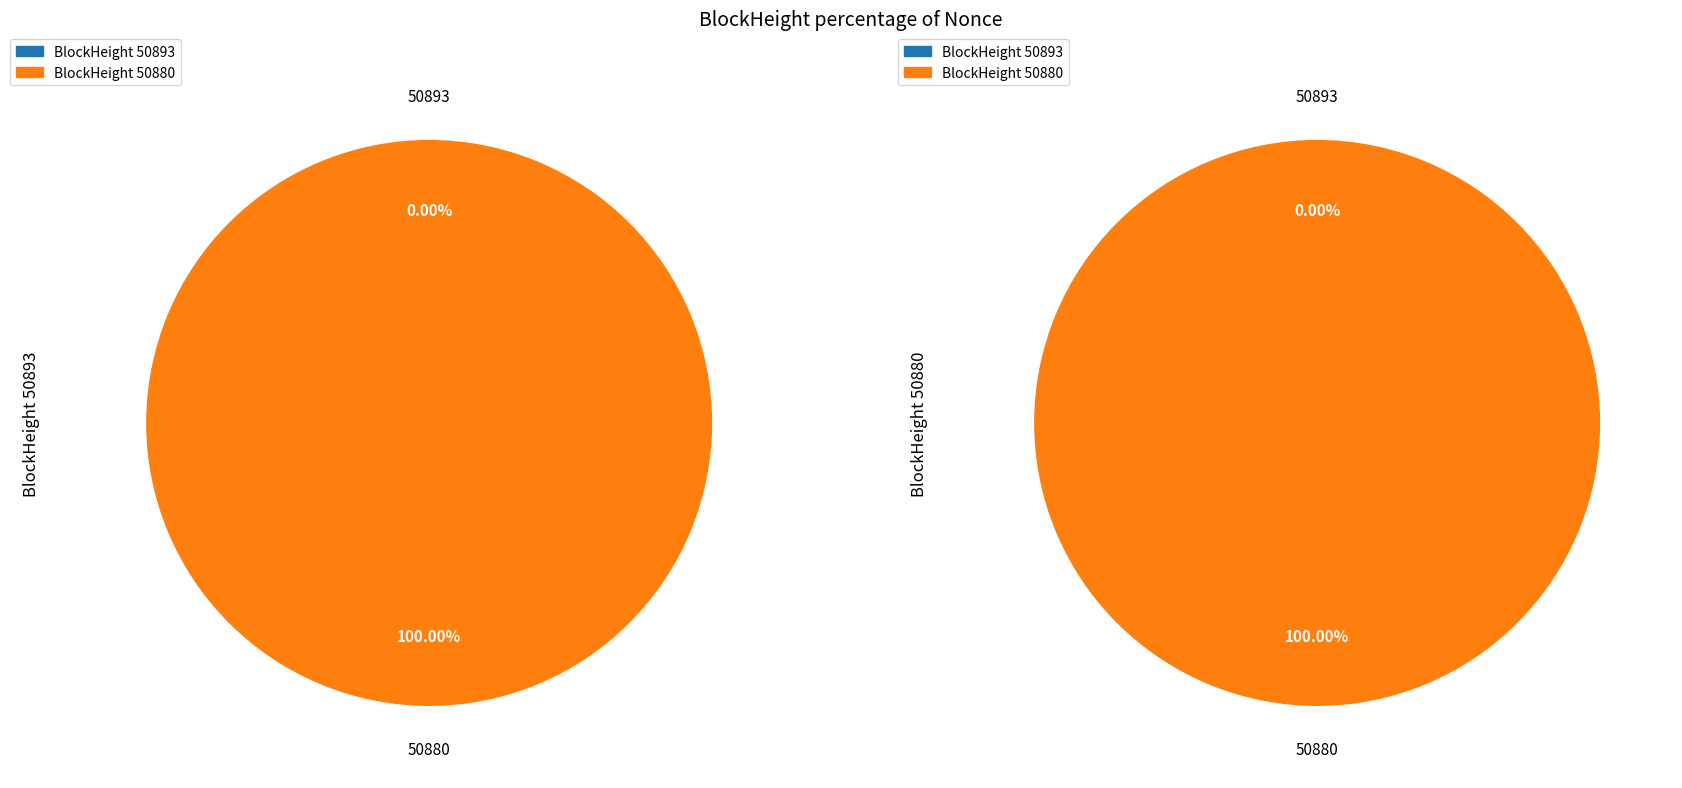

To the nearest percent, what is the difference between the 50893 and 50880 slice percentages?

100%